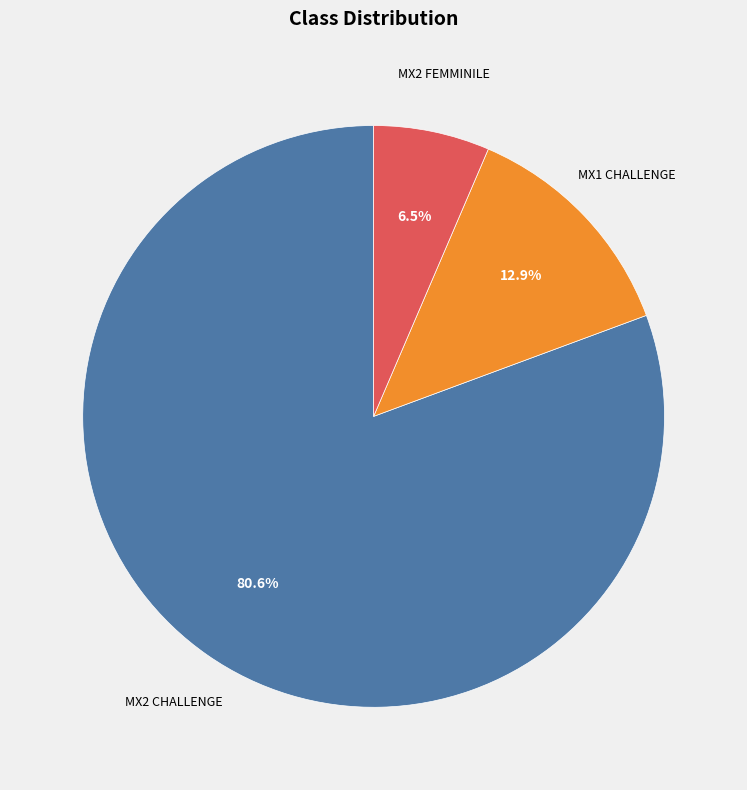

Is there any slice that represents more than half of the pie?

Yes